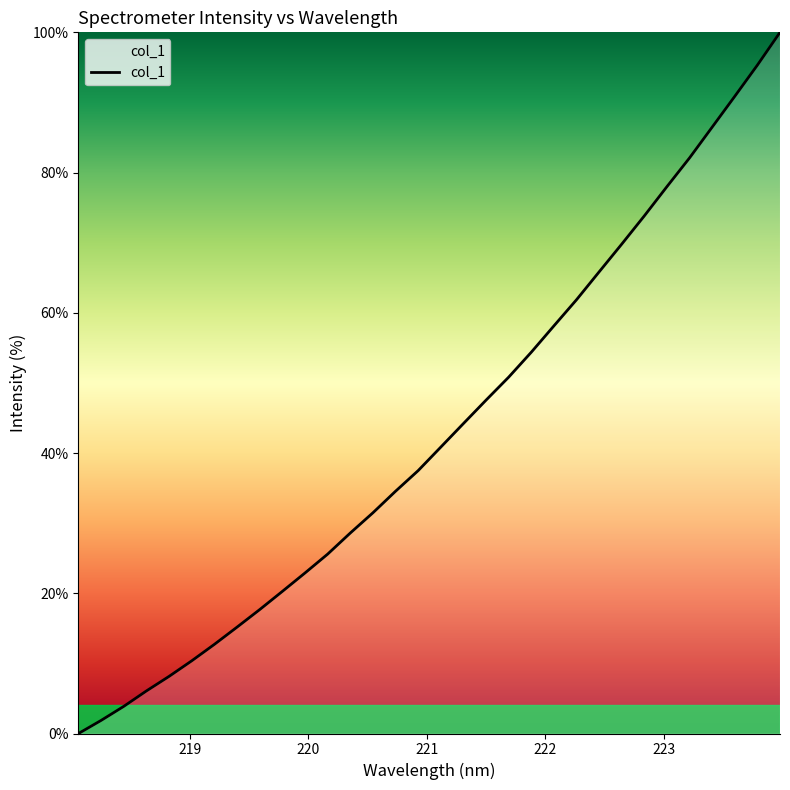

What is the maximum value shown in the chart?

100.0